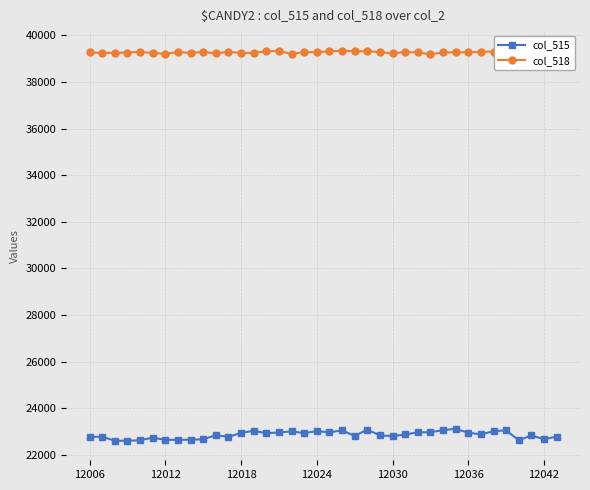

In col_518, how many points are lower than both neighbors (excluding endpoints)?

11